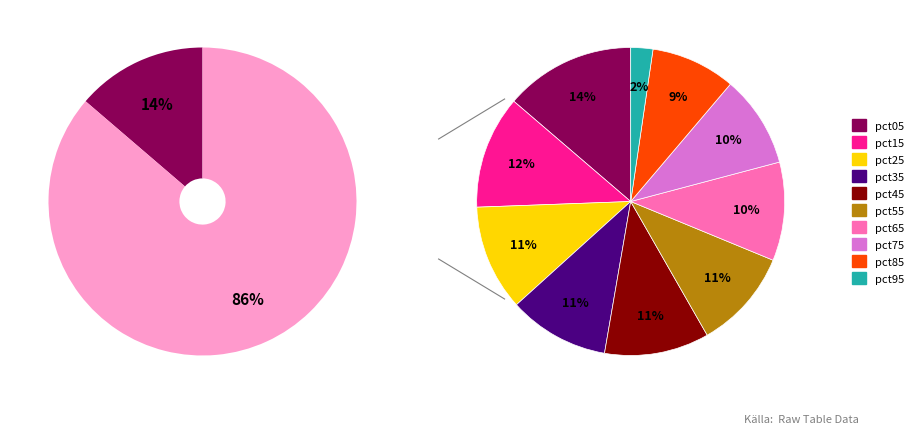

Combined, do pct75 and pct35 account for over 50%?

No